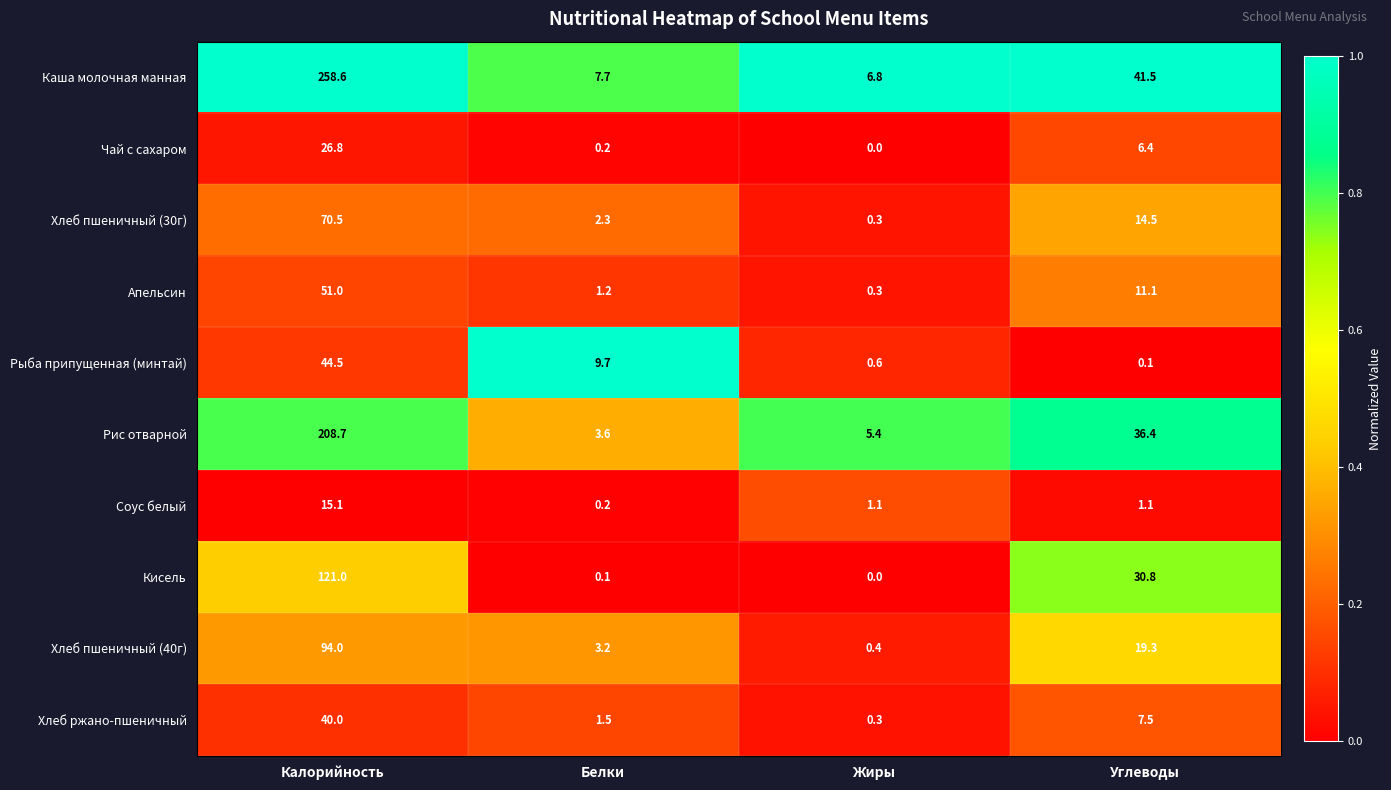

Is it true that Хлеб пшеничный (40г) equals 0.4 at Жиры?

True